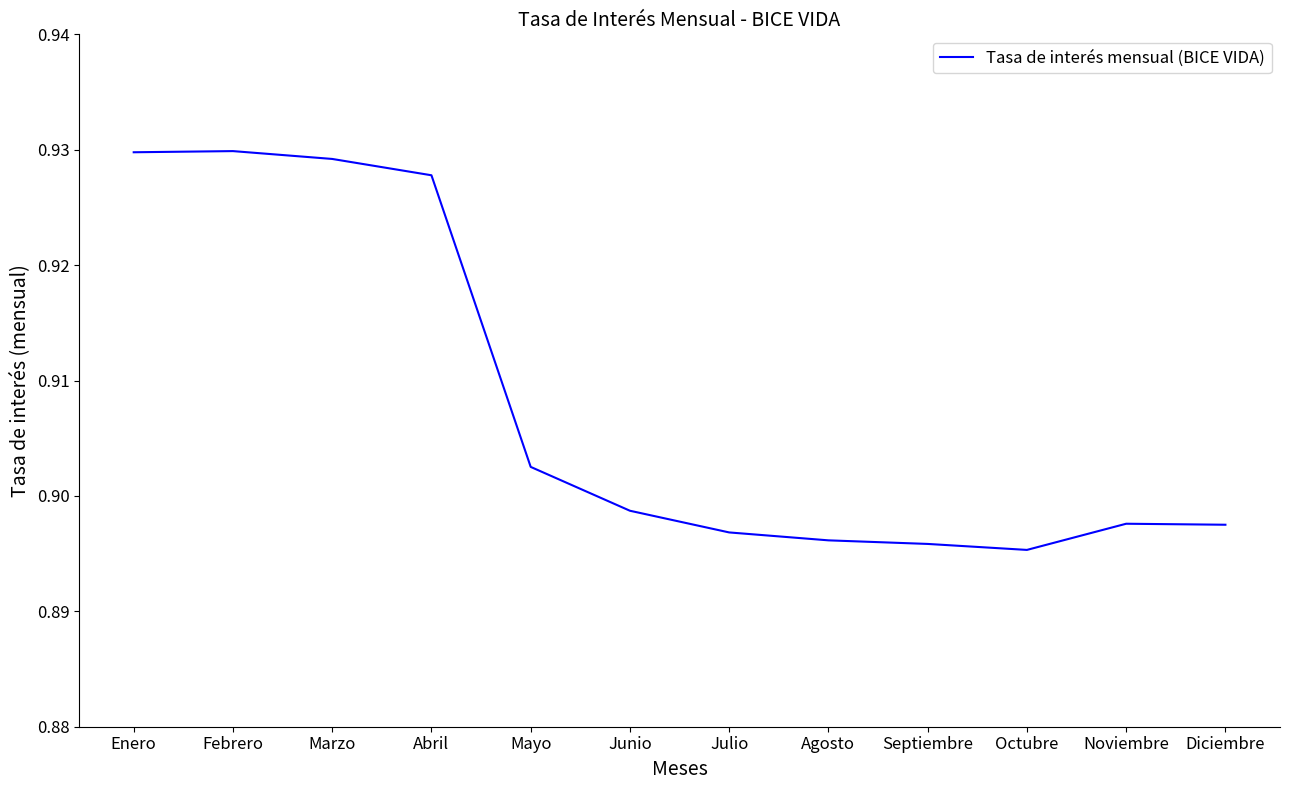

Between Junio and Mayo, which is larger?

Mayo